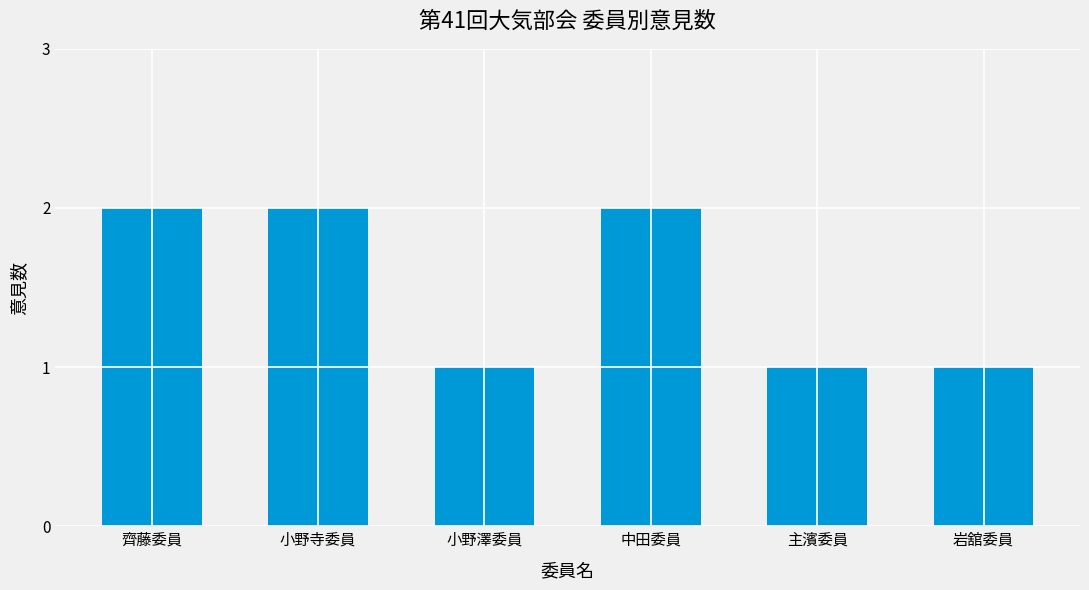

What is the greatest value displayed?

2